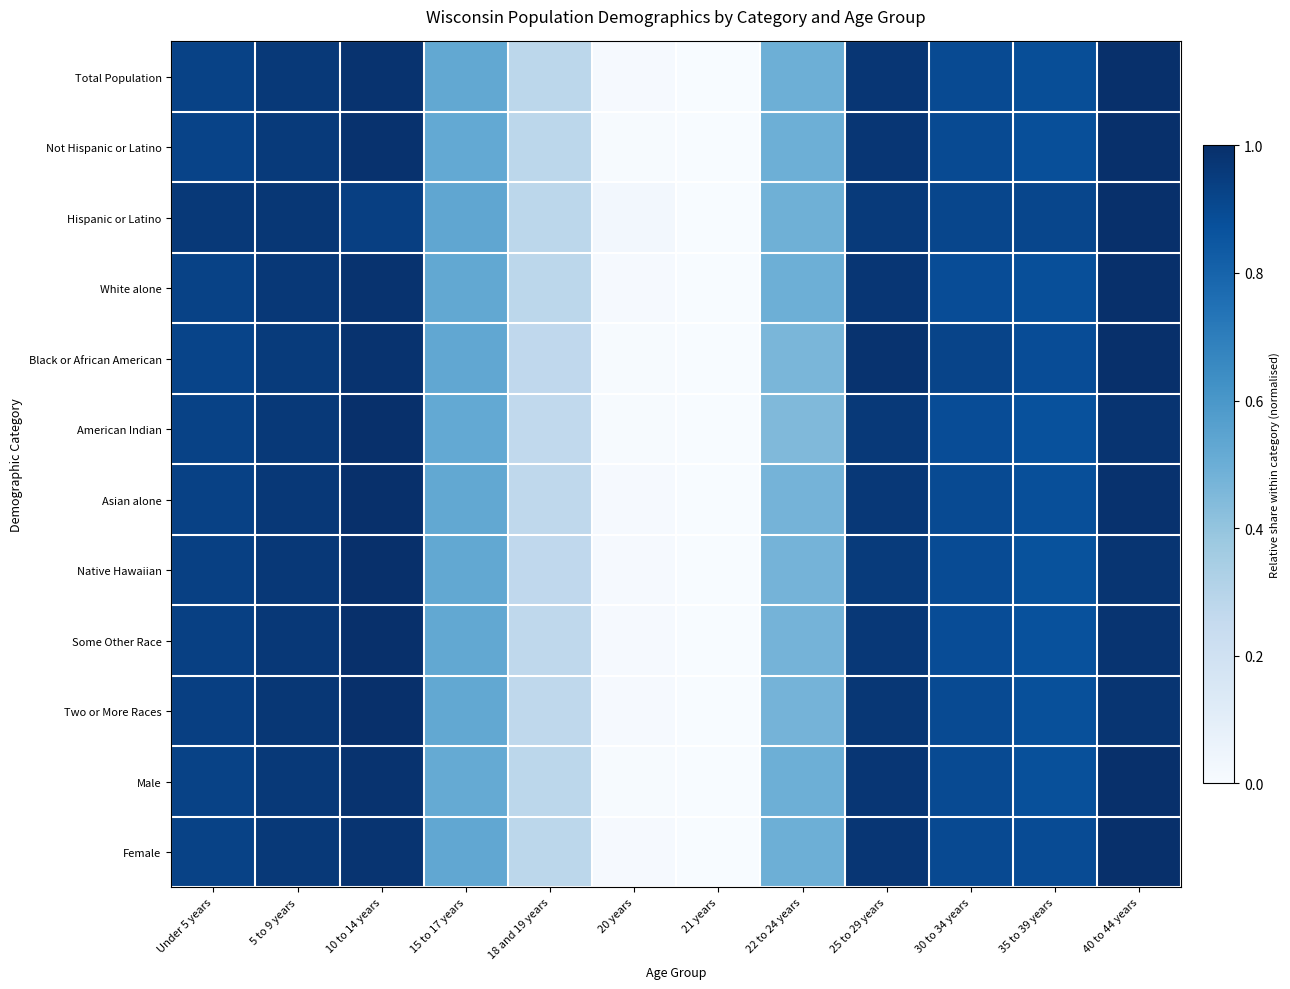

Which series has the largest range (max minus min)?

Total Population